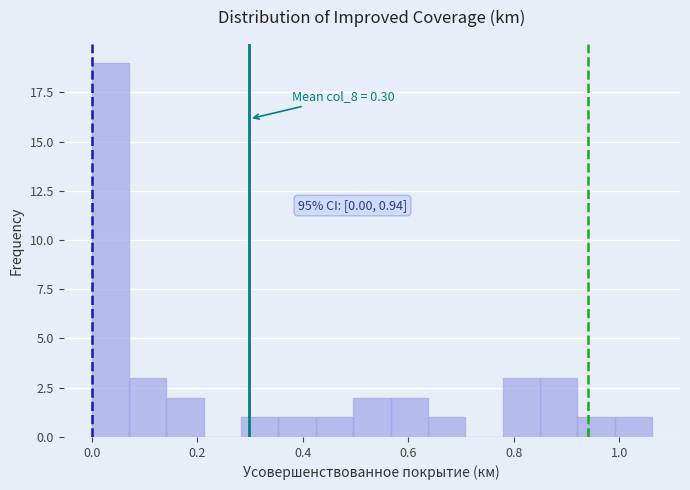

Around what value on the x-axis is the tallest bar? Give the approximate position of its centre, as read against the axis.

0.04